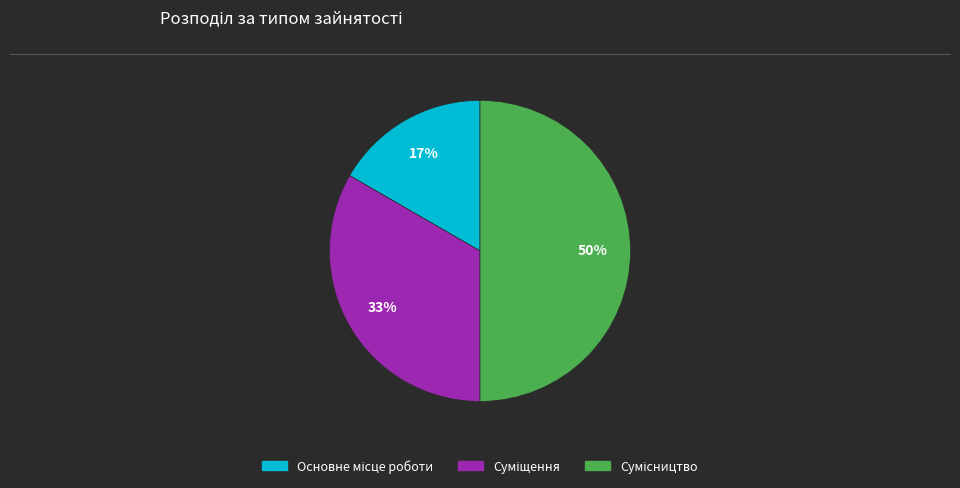

Count the number of slices in the pie.

3